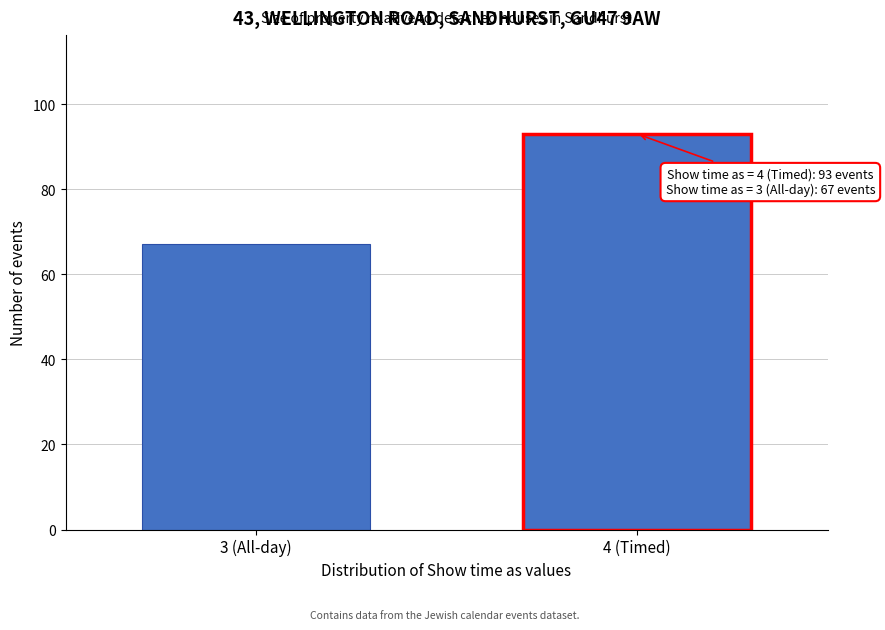

Reading right to left, transcribe all the data shown in this chart.

93	67